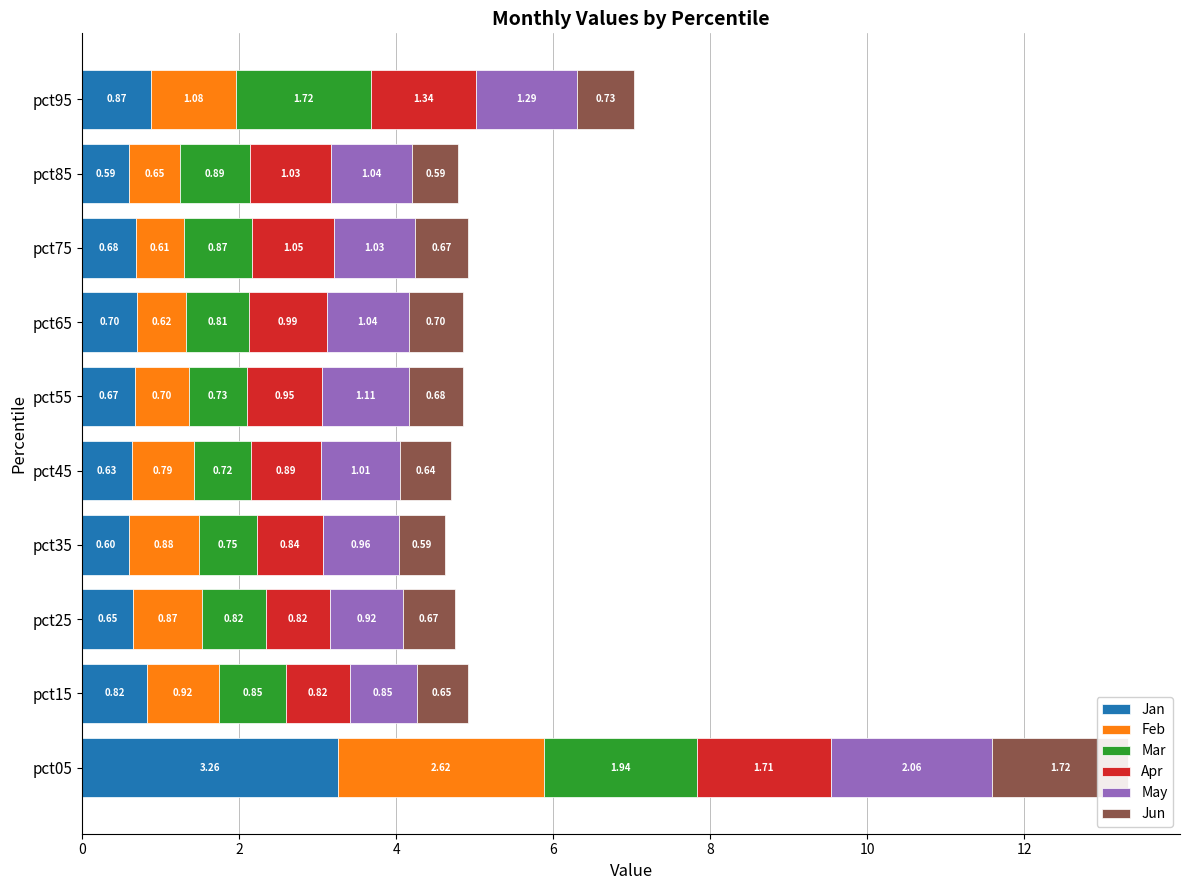

Reading left to right, list all the values displayed in this chart.

Jan: 3.3	0.8	0.6	0.6	0.6	0.7	0.7	0.7	0.6	0.9
Feb: 2.6	0.9	0.9	0.9	0.8	0.7	0.6	0.6	0.7	1.1
Mar: 1.9	0.8	0.8	0.7	0.7	0.7	0.8	0.9	0.9	1.7
Apr: 1.7	0.8	0.8	0.8	0.9	1.0	1.0	1.0	1.0	1.3
May: 2.1	0.8	0.9	1.0	1.0	1.1	1.0	1.0	1.0	1.3
Jun: 1.7	0.6	0.7	0.6	0.6	0.7	0.7	0.7	0.6	0.7